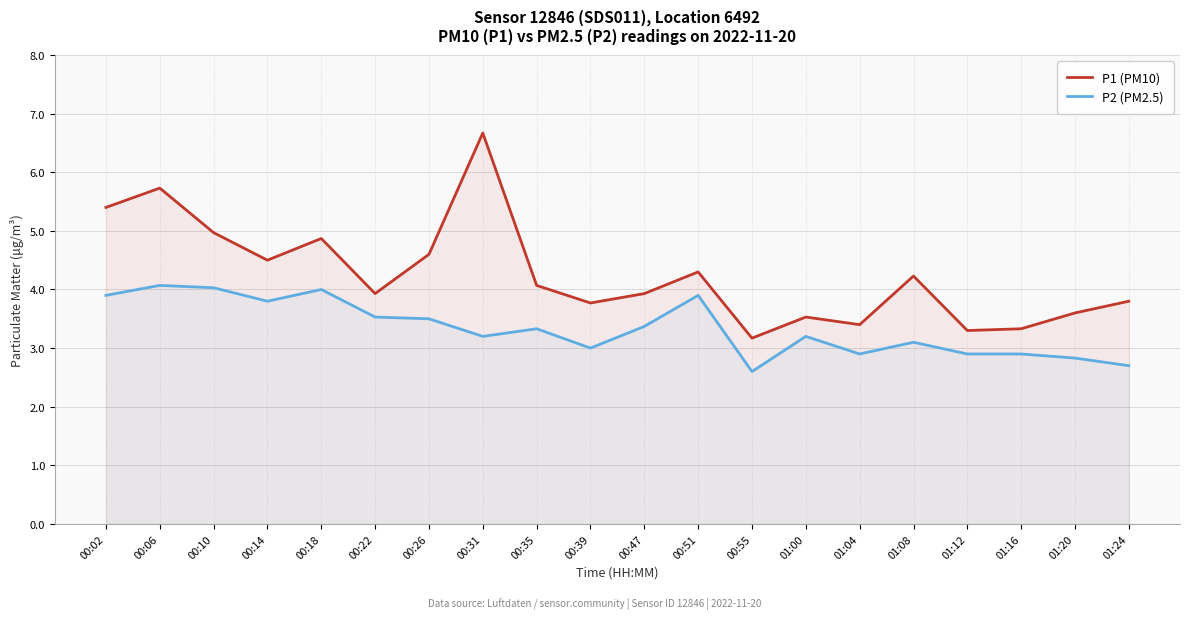

What is the lowest value of the P2 (PM2.5) series?

2.6